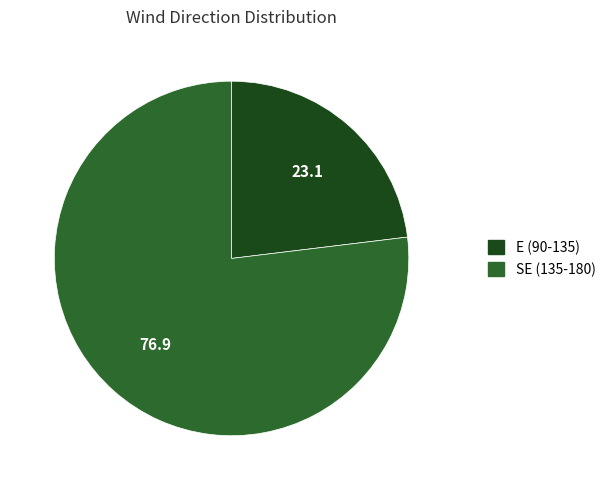

Is there any slice that represents more than half of the pie?

Yes